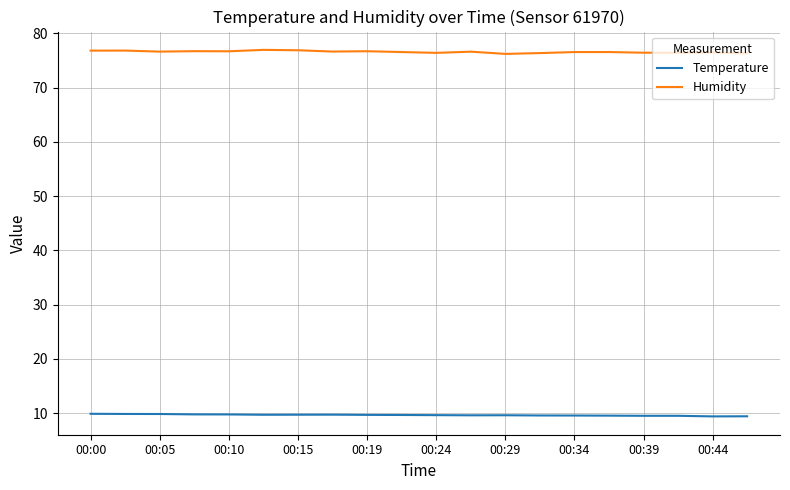

True or false: Humidity and Temperature cross at least once.

False